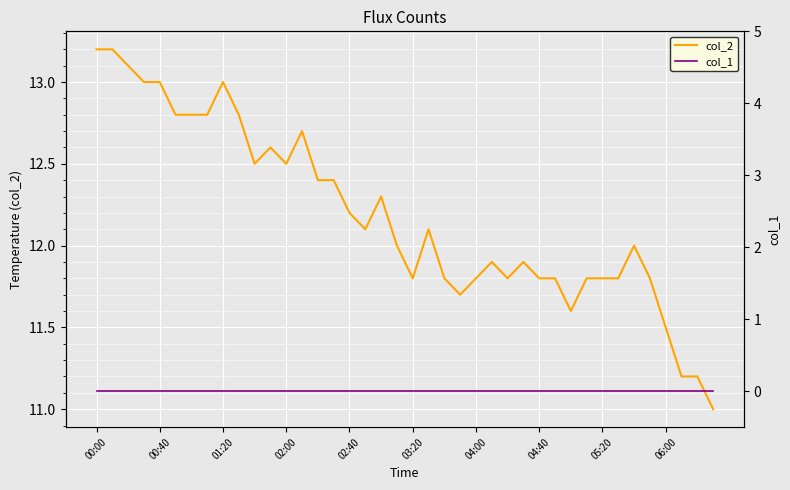

True or false: col_2 has a value of 11.2 at 38.

True